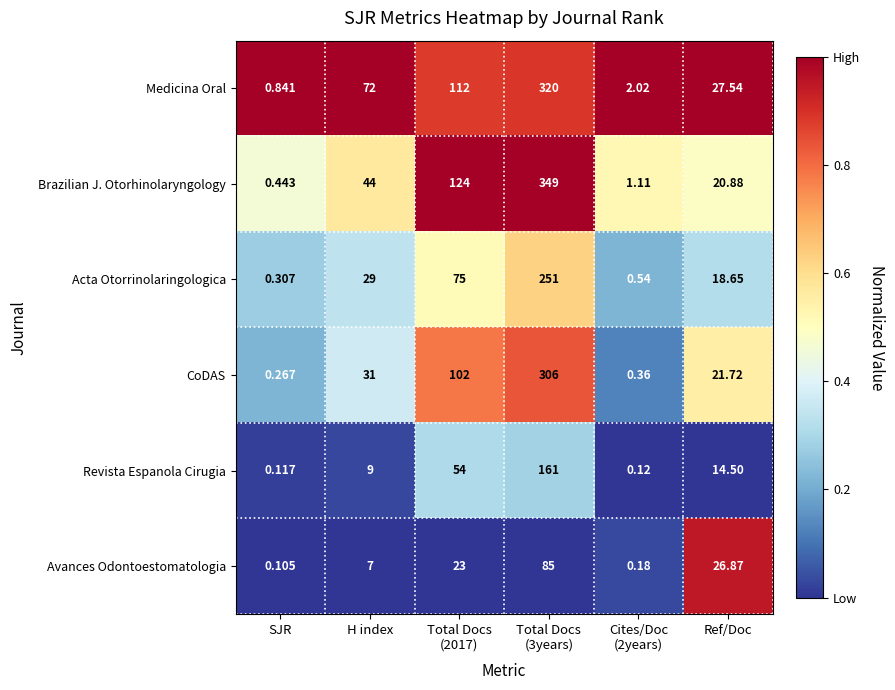

Which series has the widest spread of values?

Brazilian J. Otorhinolaryngology